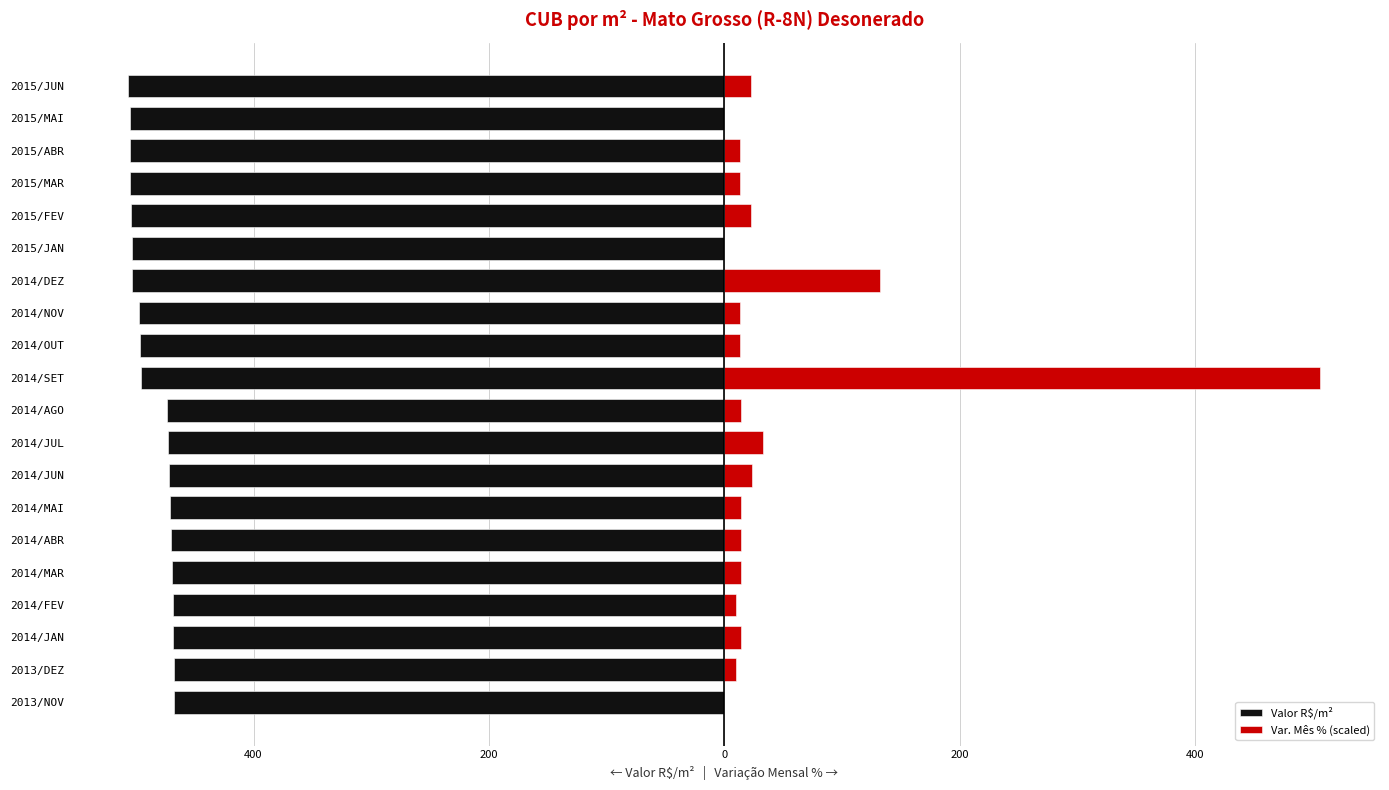

What is the greatest value displayed?

506.2